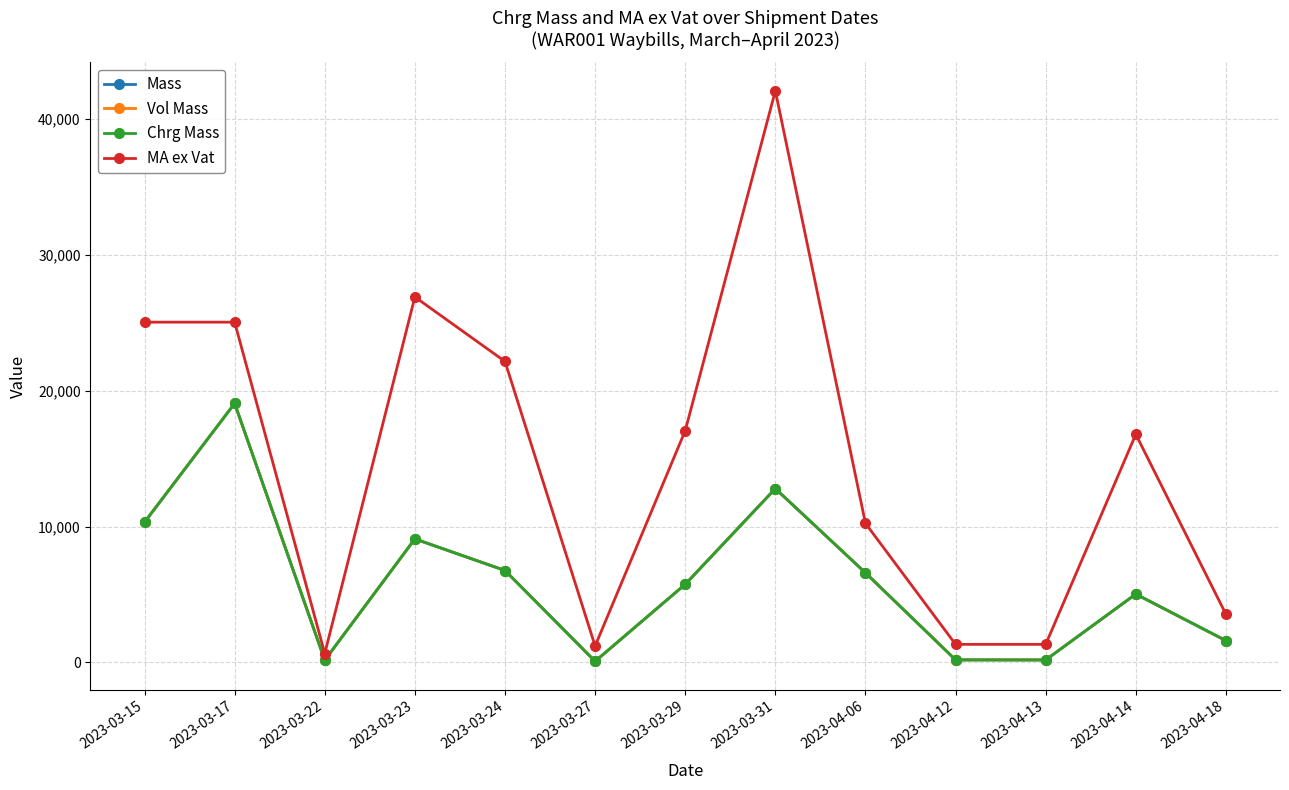

Does the chart have visible grid lines?

Yes